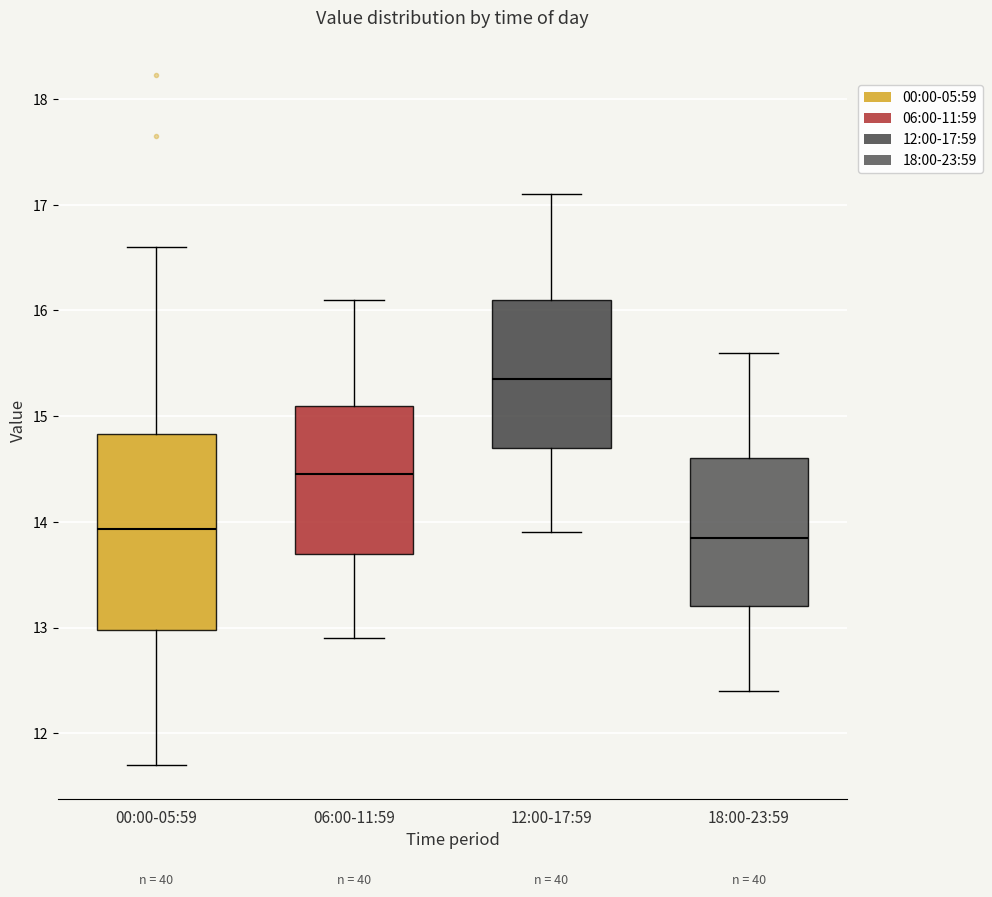

Comparing the boxes themselves (not the whiskers), which one is the tallest?

00:00-05:59